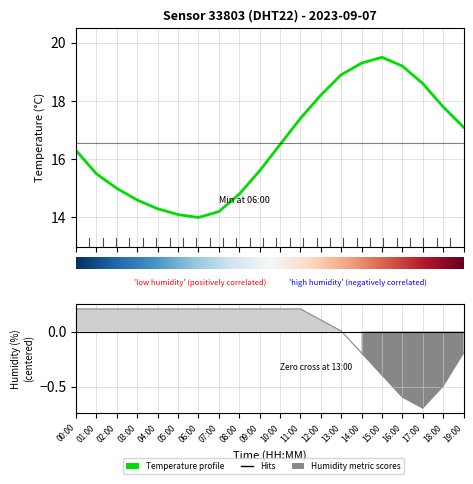

The temperature series shows 11.0 at 11:00. True or false?

False